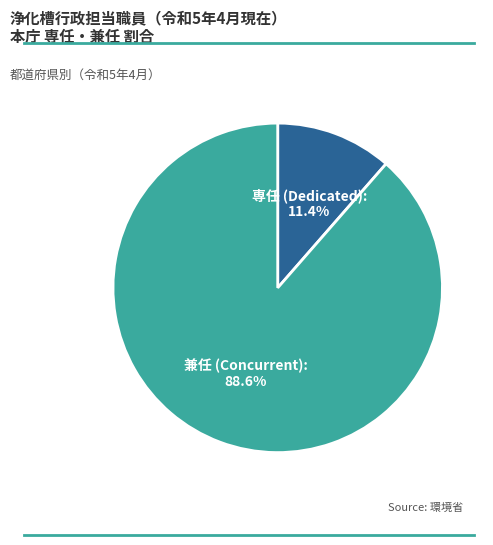

Which slice is the smallest?

専任 (Dedicated): 11.4%